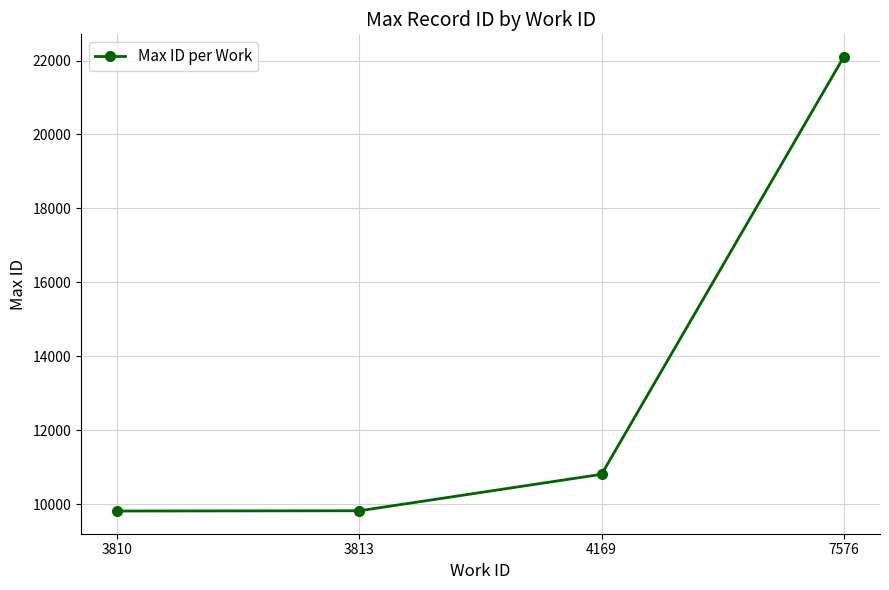

The value at 3810 is 5844. True or false?

False